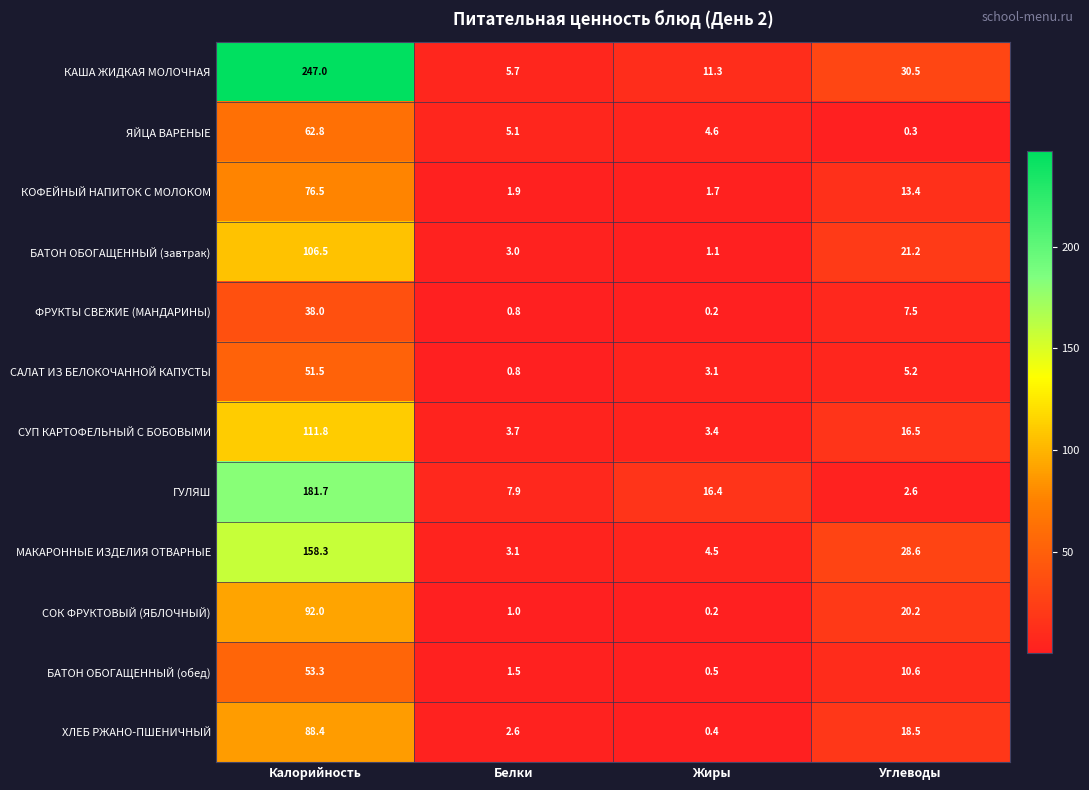

Is it true that ФРУКТЫ СВЕЖИЕ (МАНДАРИНЫ) equals 1.3 at Белки?

False